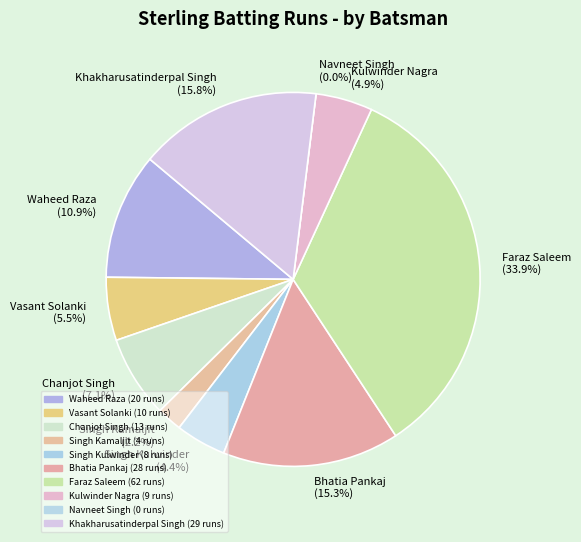

How many slices are in this pie chart?

10